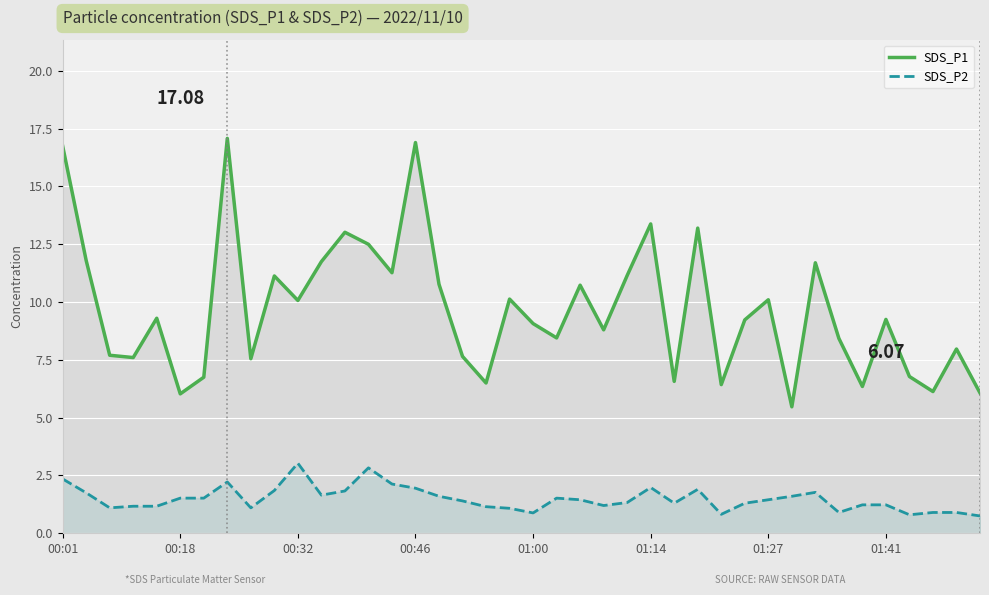

What is the maximum value shown in the chart?

17.1